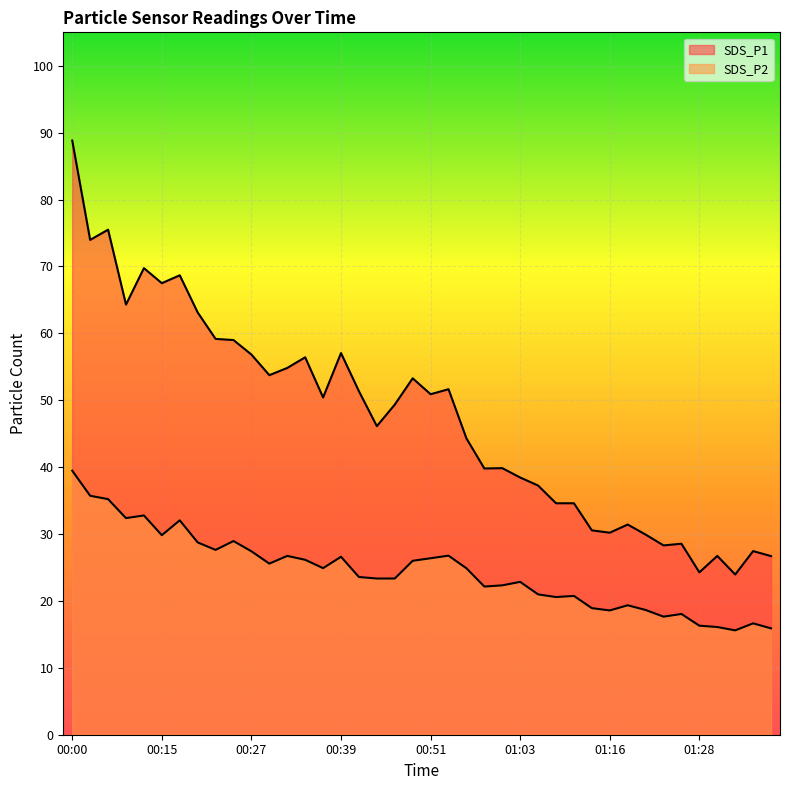

Reading right to left, extract all data points from this chart.

SDS_P1: 26.7	27.4	23.9	26.7	24.3	28.6	28.3	29.9	31.4	30.2	30.6	34.6	34.6	37.2	38.5	39.9	39.8	44.3	51.6	50.9	53.3	49.4	46.1	51.4	57.0	50.4	56.4	54.8	53.8	56.8	59.0	59.2	63.1	68.7	67.5	69.8	64.3	75.5	74.0	88.8
SDS_P2: 15.9	16.6	15.6	16.1	16.3	18.1	17.6	18.6	19.4	18.6	18.9	20.8	20.6	21.0	22.9	22.3	22.1	24.9	26.8	26.4	26.0	23.4	23.4	23.6	26.6	24.9	26.1	26.7	25.6	27.4	28.9	27.6	28.8	32.0	29.8	32.8	32.4	35.2	35.7	39.5